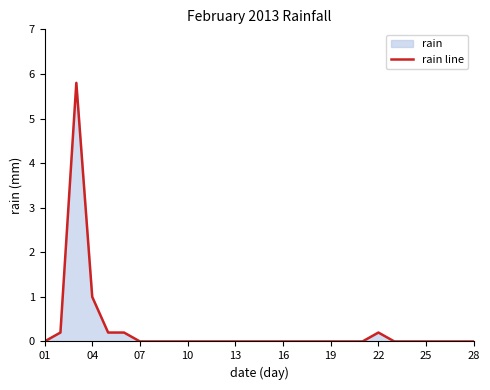

How many points are higher than both their immediate neighbors (excluding endpoints)?

2